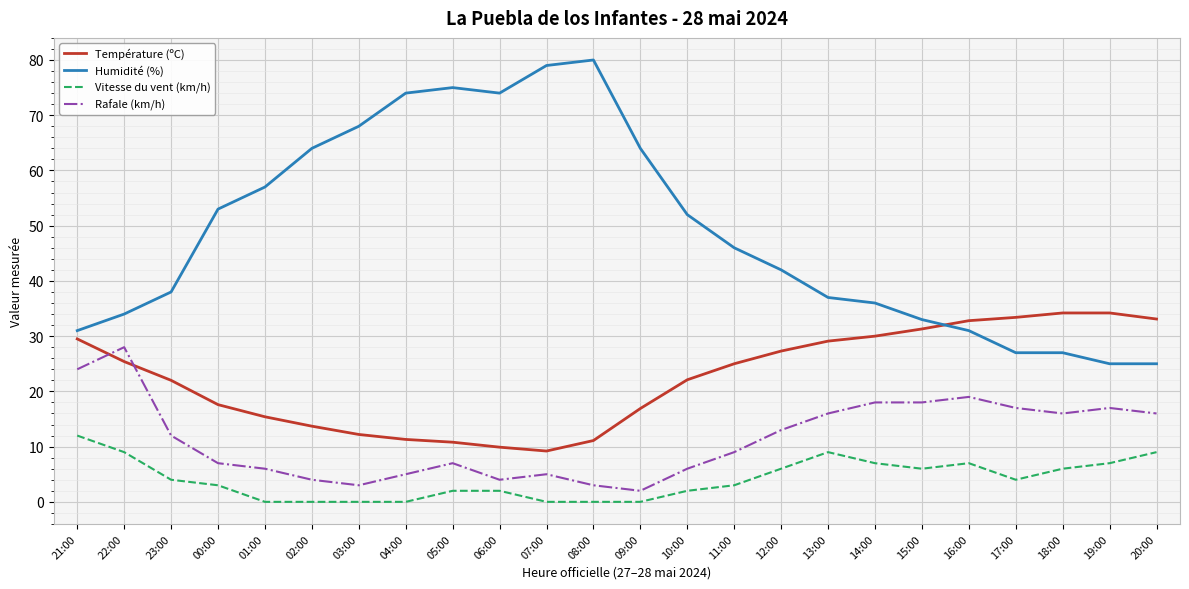

True or false: Rafale (km/h) has more than 0 points higher than both neighbors.

True